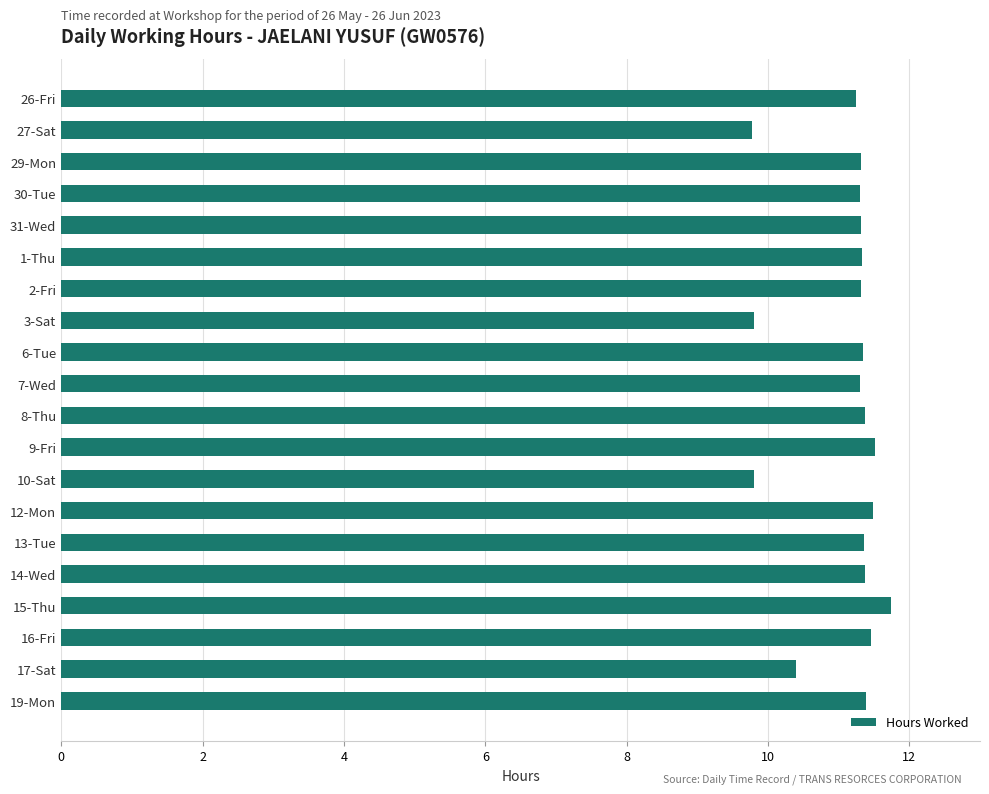

Are the bars horizontal?

Yes